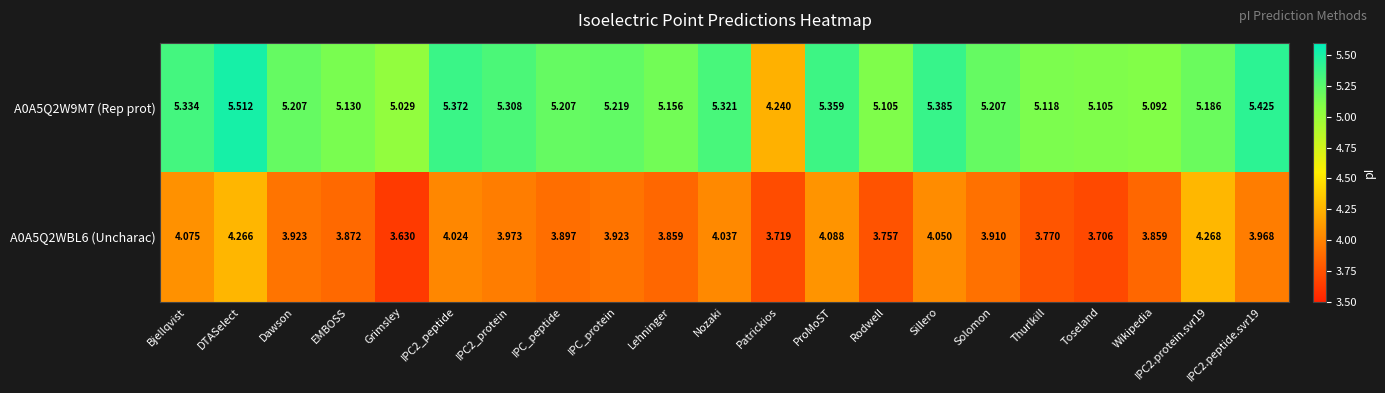

Is the value of A0A5Q2W9M7 (Rep prot) at Wikipedia greater than the value of A0A5Q2WBL6 (Uncharac) at IPC_peptide?

Yes